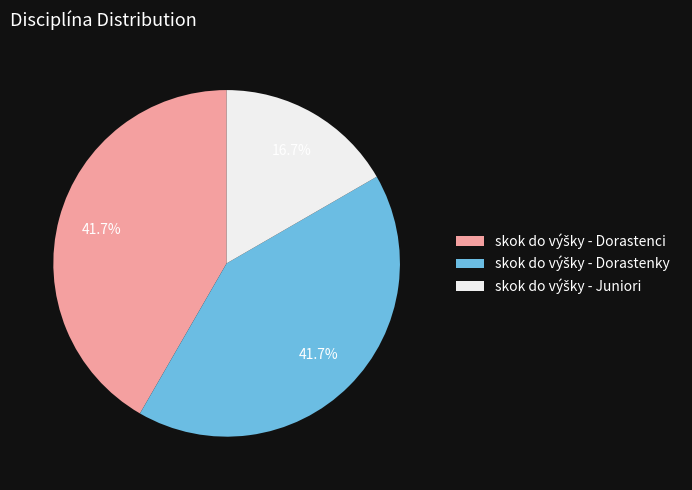

Is there any slice that represents more than half of the pie?

No